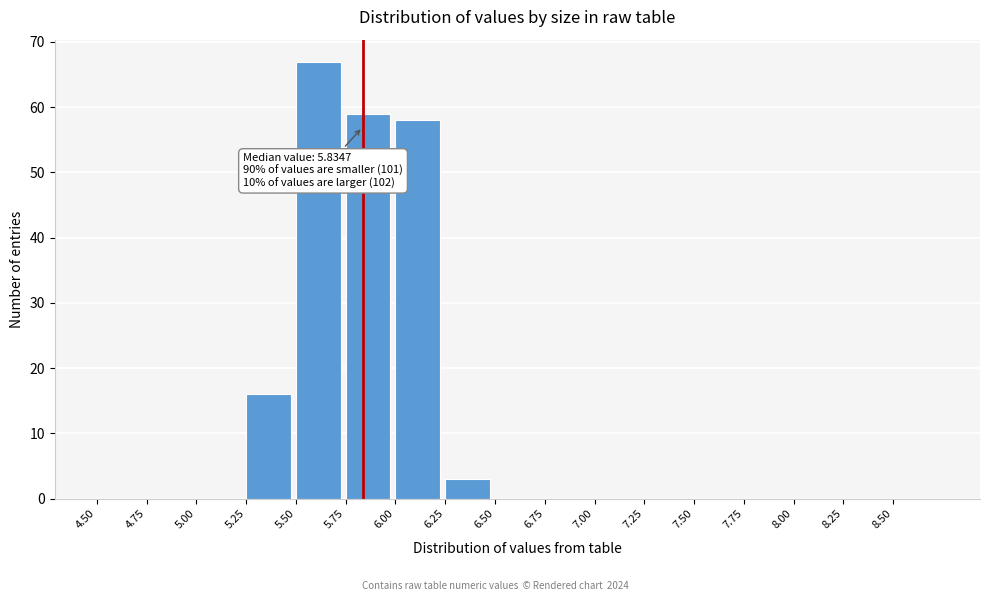

Which range on the x-axis has the tallest bar?

5.50 to 5.75